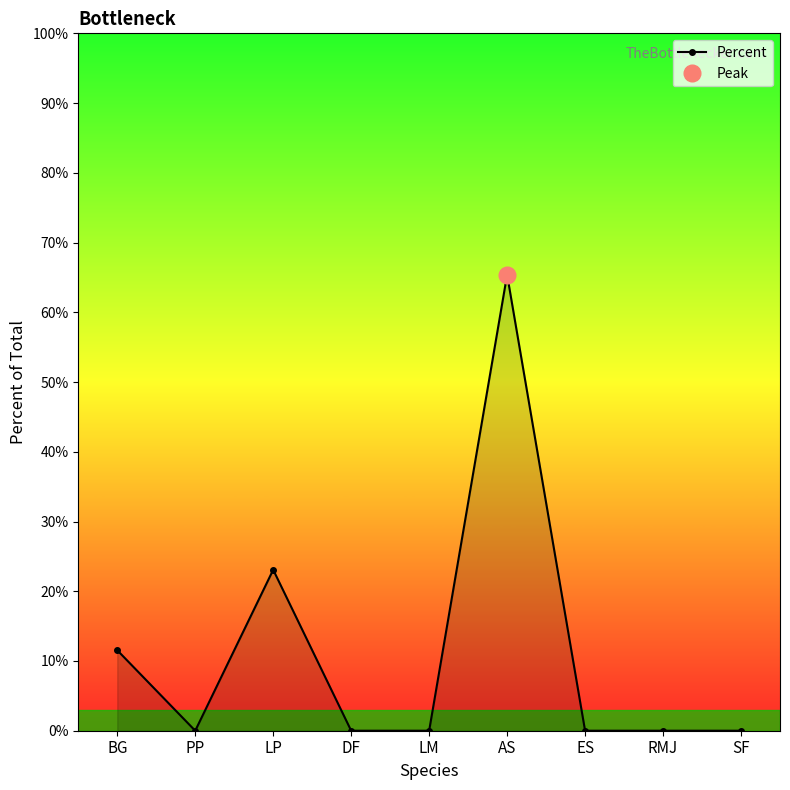

What position from the right is PP?

8